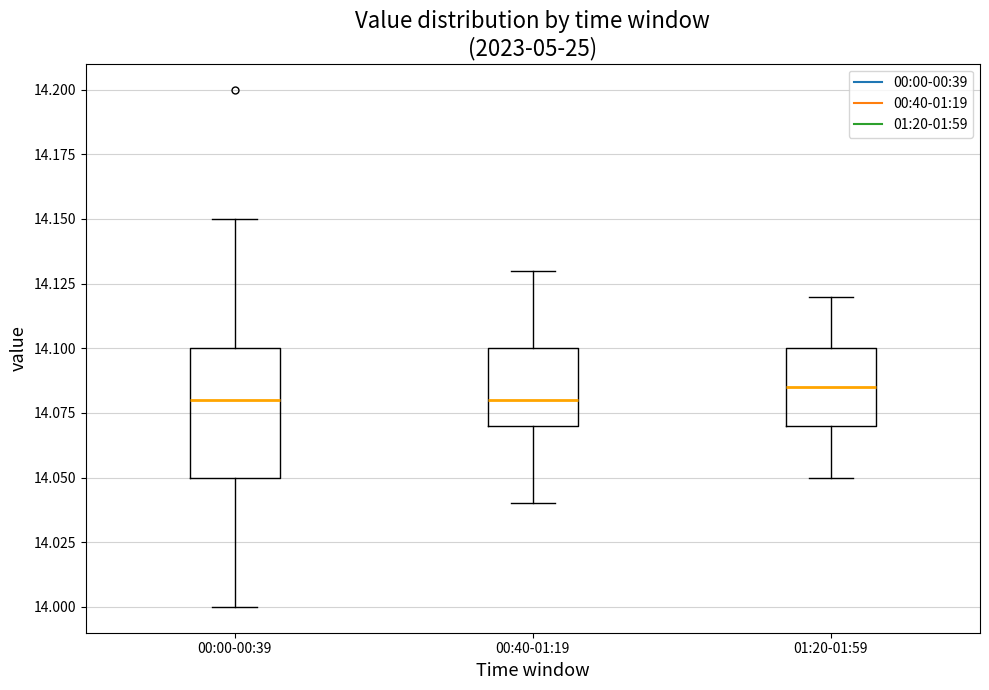

Reading left to right, transcribe this box plot: for each box, give where its median line is, the range the box spans, and where its two whiskers end, as read against the y-axis. The values are not printed on the chart, so give them approximately, as read against the axis.

00:00-00:39: median 14.080, box 14.050 to 14.100, whiskers 14.000 to 14.150
00:40-01:19: median 14.080, box 14.070 to 14.100, whiskers 14.040 to 14.130
01:20-01:59: median 14.085, box 14.070 to 14.100, whiskers 14.050 to 14.120